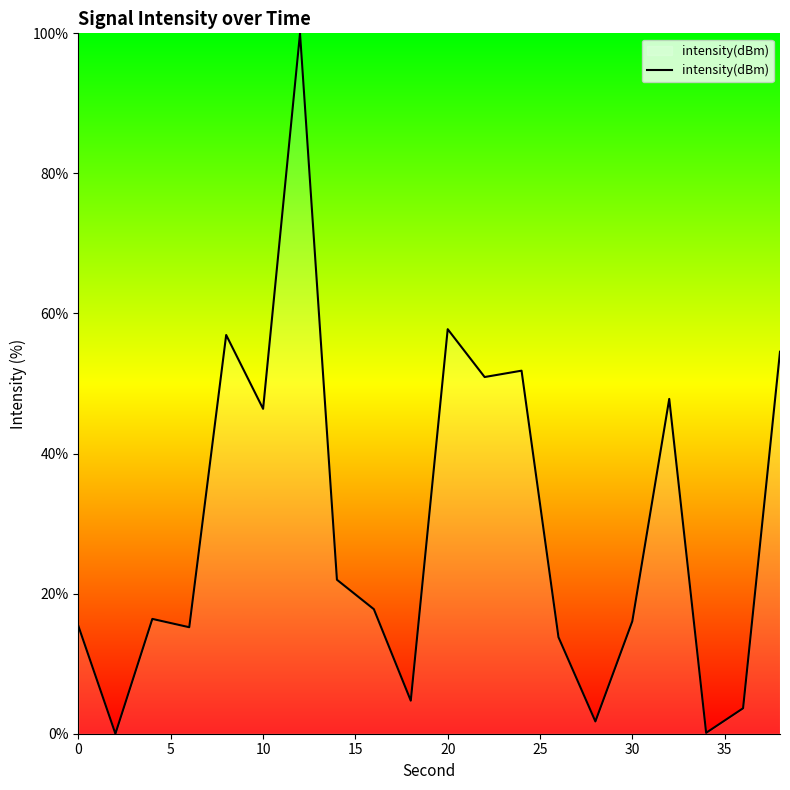

Does the chart have visible grid lines?

No